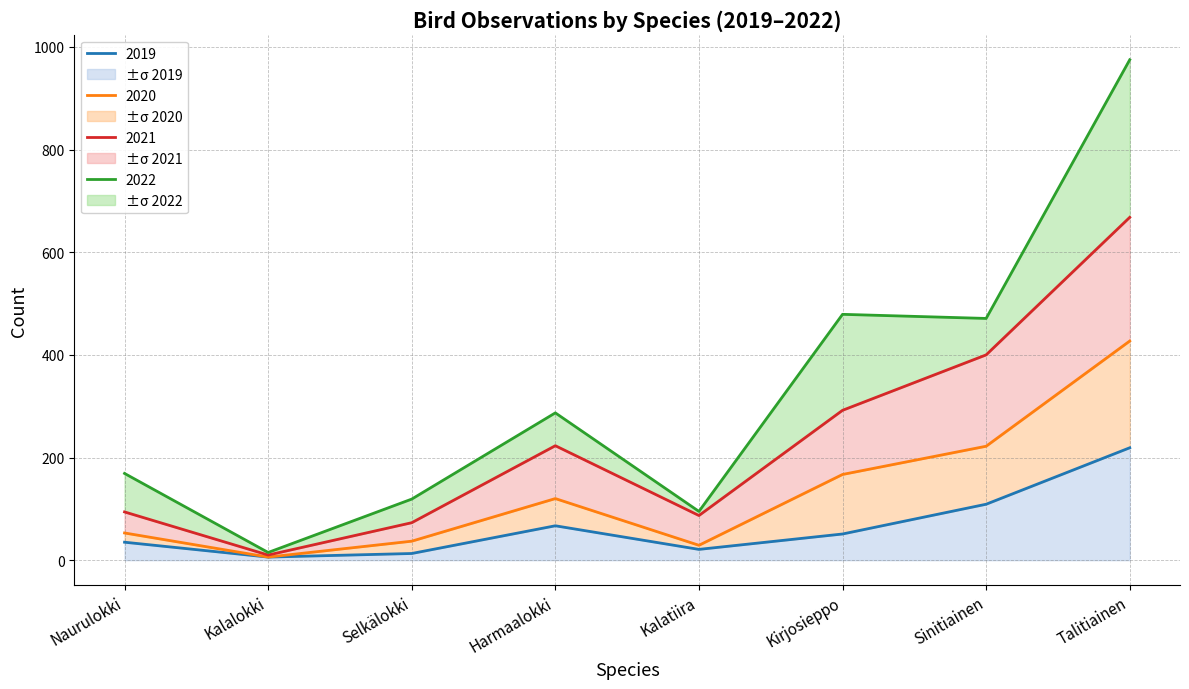

Which category has the lowest value in the 2021 series?

Kalalokki